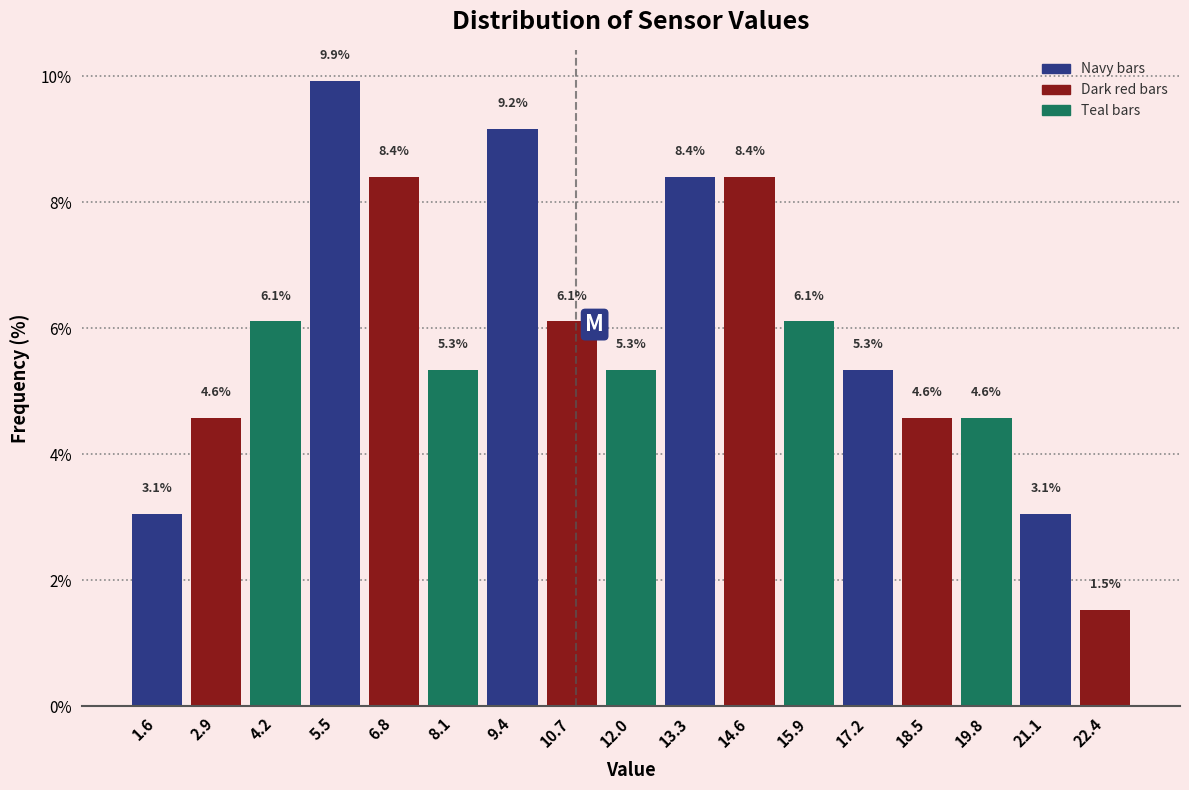

Reading left to right, list every bar in this chart as the range it spans on the x-axis followed by its height. The bar edges are not printed on the chart, so give them approximately, as read against the axis.

1.0 to 2.2: 3.1
2.2 to 3.6: 4.6
3.6 to 4.8: 6.1
4.8 to 6.2: 9.9
6.2 to 7.4: 8.4
7.4 to 8.8: 5.3
8.8 to 10.0: 9.2
10.0 to 11.4: 6.1
11.4 to 12.6: 5.3
12.6 to 14.0: 8.4
14.0 to 15.2: 8.4
15.2 to 16.6: 6.1
16.6 to 17.8: 5.3
17.8 to 19.2: 4.6
19.2 to 20.4: 4.6
20.4 to 21.8: 3.1
21.8 to 23.0: 1.5